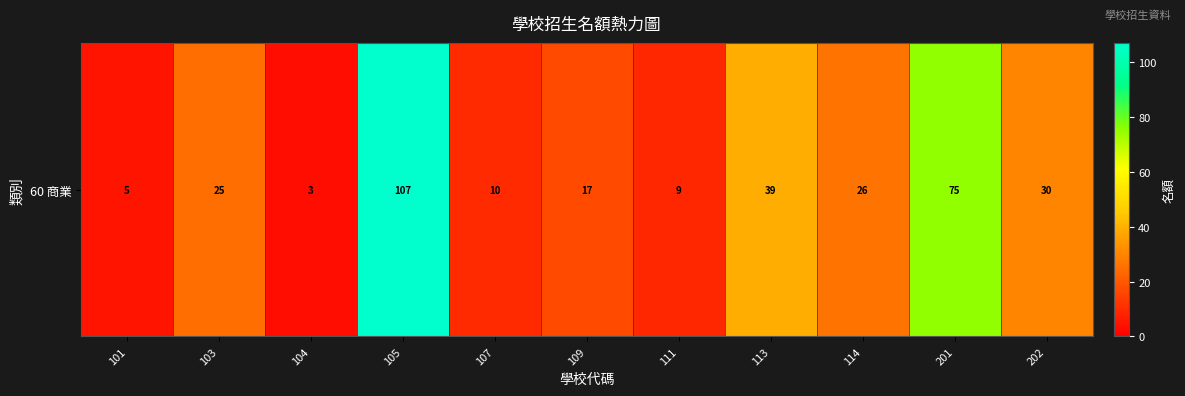

Reading left to right, list all the values displayed in this chart.

101=5	103=25	104=3	105=107	107=10	109=17	111=9	113=39	114=26	201=75	202=30